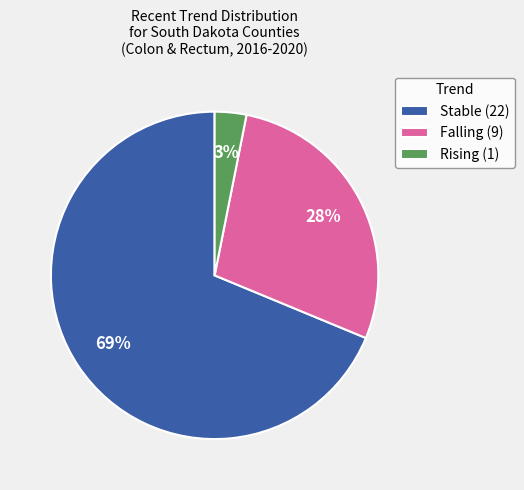

Between Falling (9) and Stable (22), which is larger?

Stable (22)